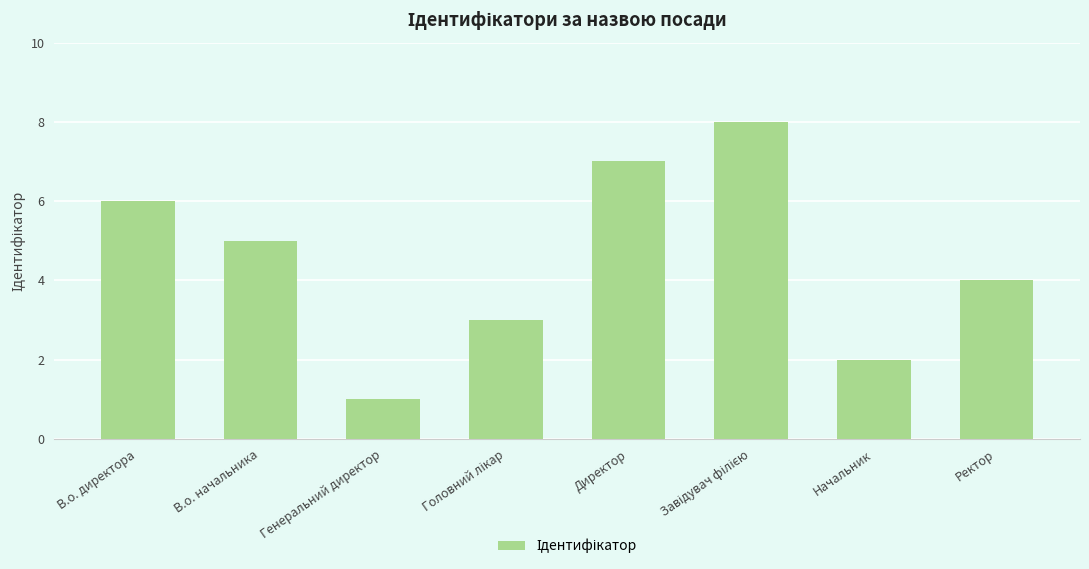

Count the values in the range 3 to 7.

5